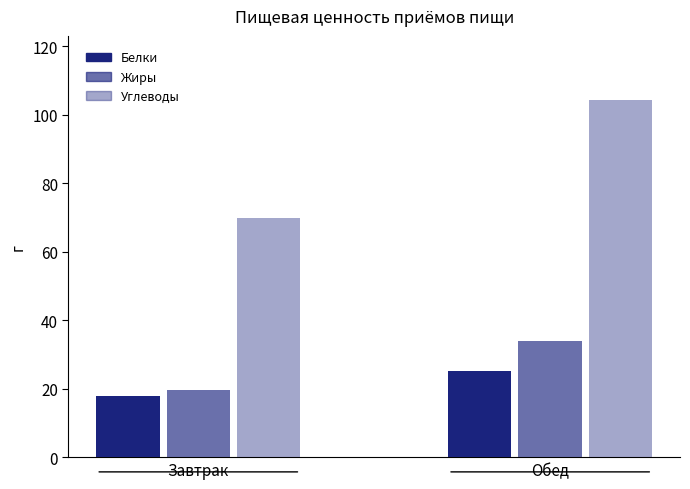

How many data points in Углеводы are above 104?

1